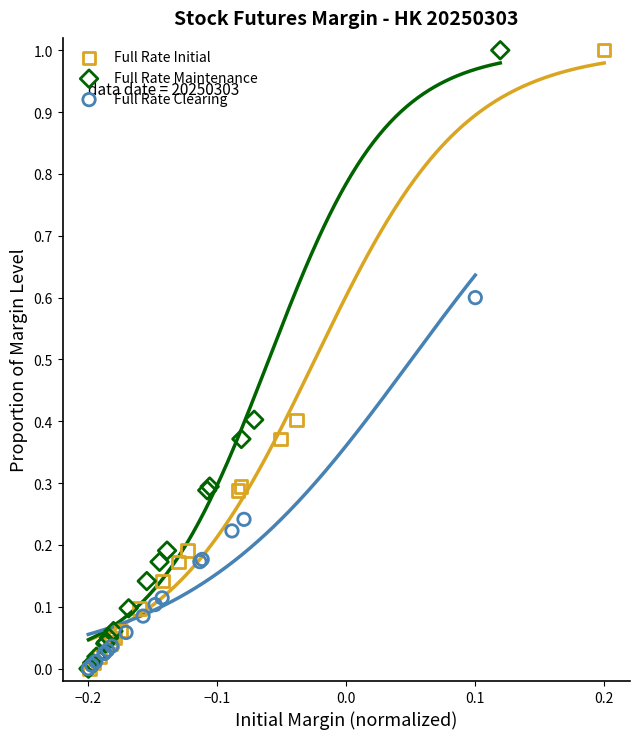

What are all the series names shown in the legend?

Full Rate Initial, Full Rate Maintenance, Full Rate Clearing